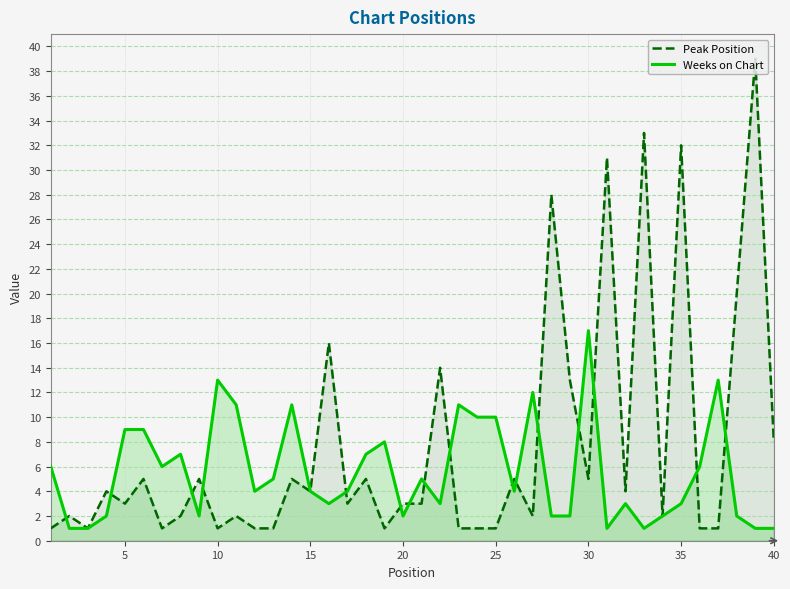

What is the maximum value shown in the chart?

39